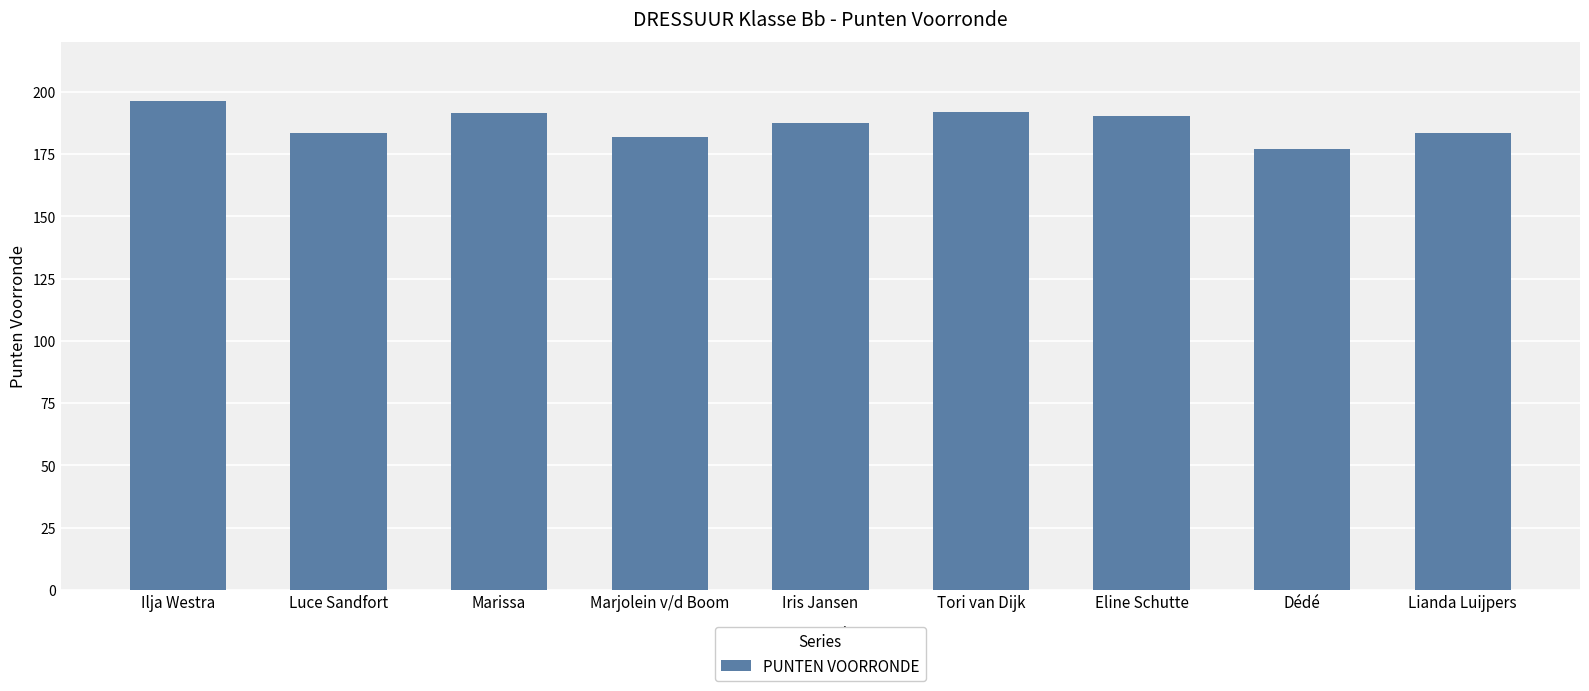

The value at Luce Sandfort is 254.2. True or false?

False